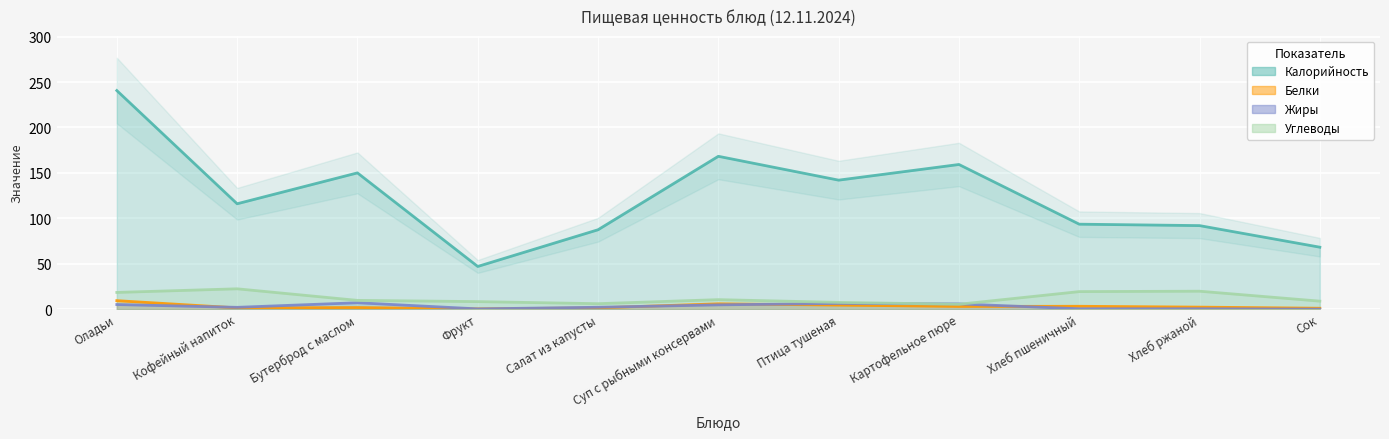

How many categories are shown in the chart?

11